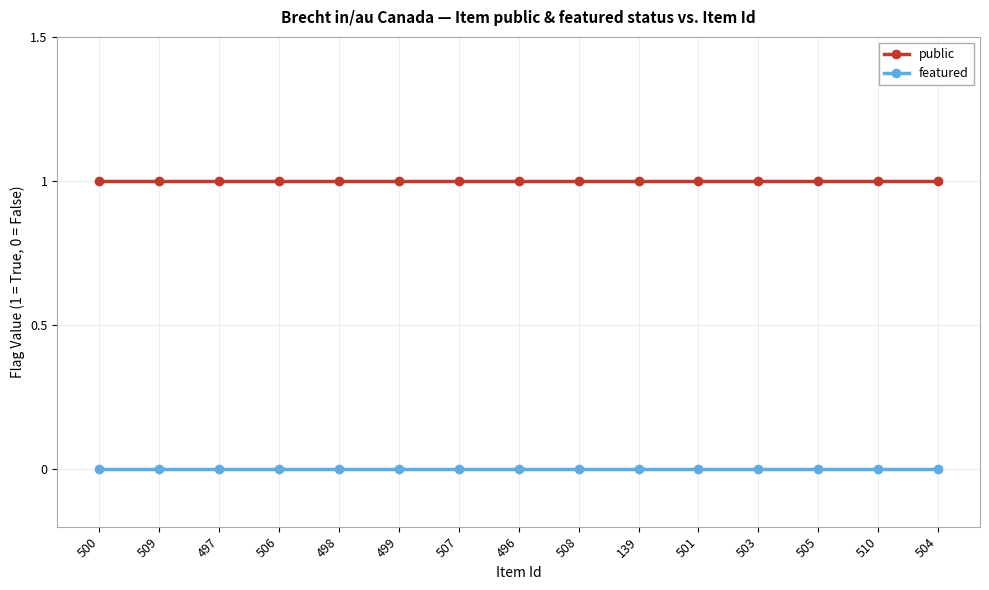

What is the value of the public point at the 7th from the left?

1